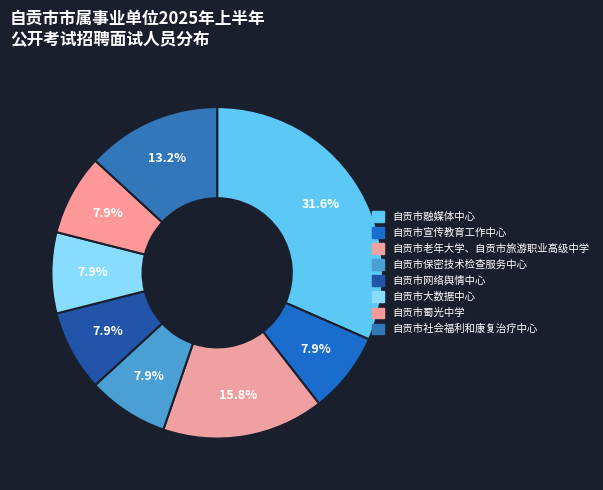

How many segments does this pie chart have?

8